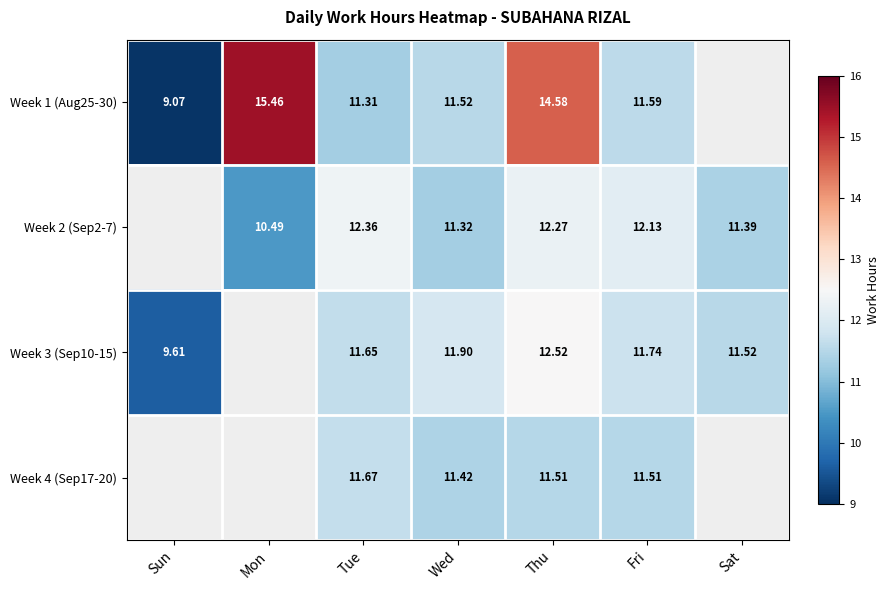

Is the value of Week 1 (Aug25-30) at Tue greater than the value of Week 2 (Sep2-7) at Thu?

No